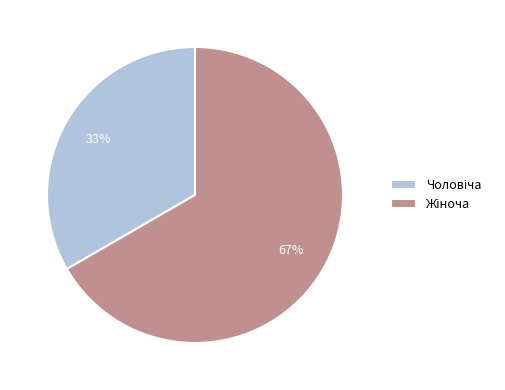

To the nearest percent, what is the average slice percentage?

50%